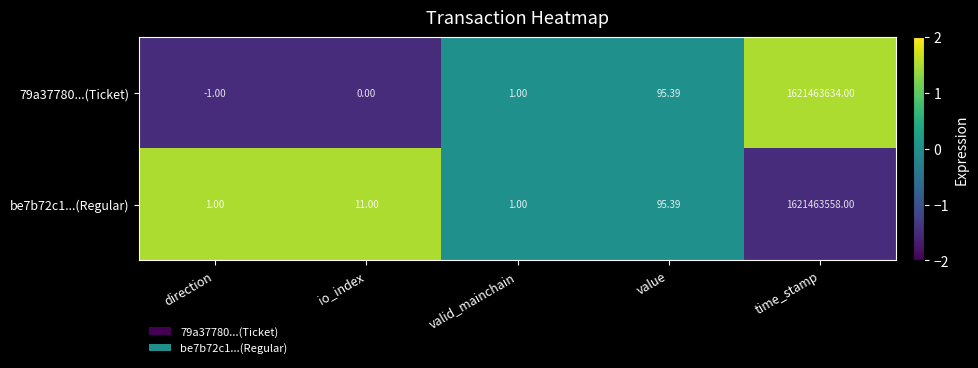

List the series in order of their overall mean, lowest first.

be7b72c1...(Regular), 79a37780...(Ticket)